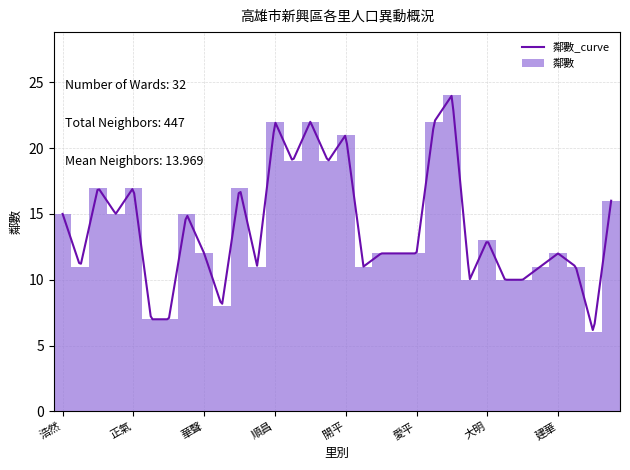

What is the label of the 29th bar from the left?

建華